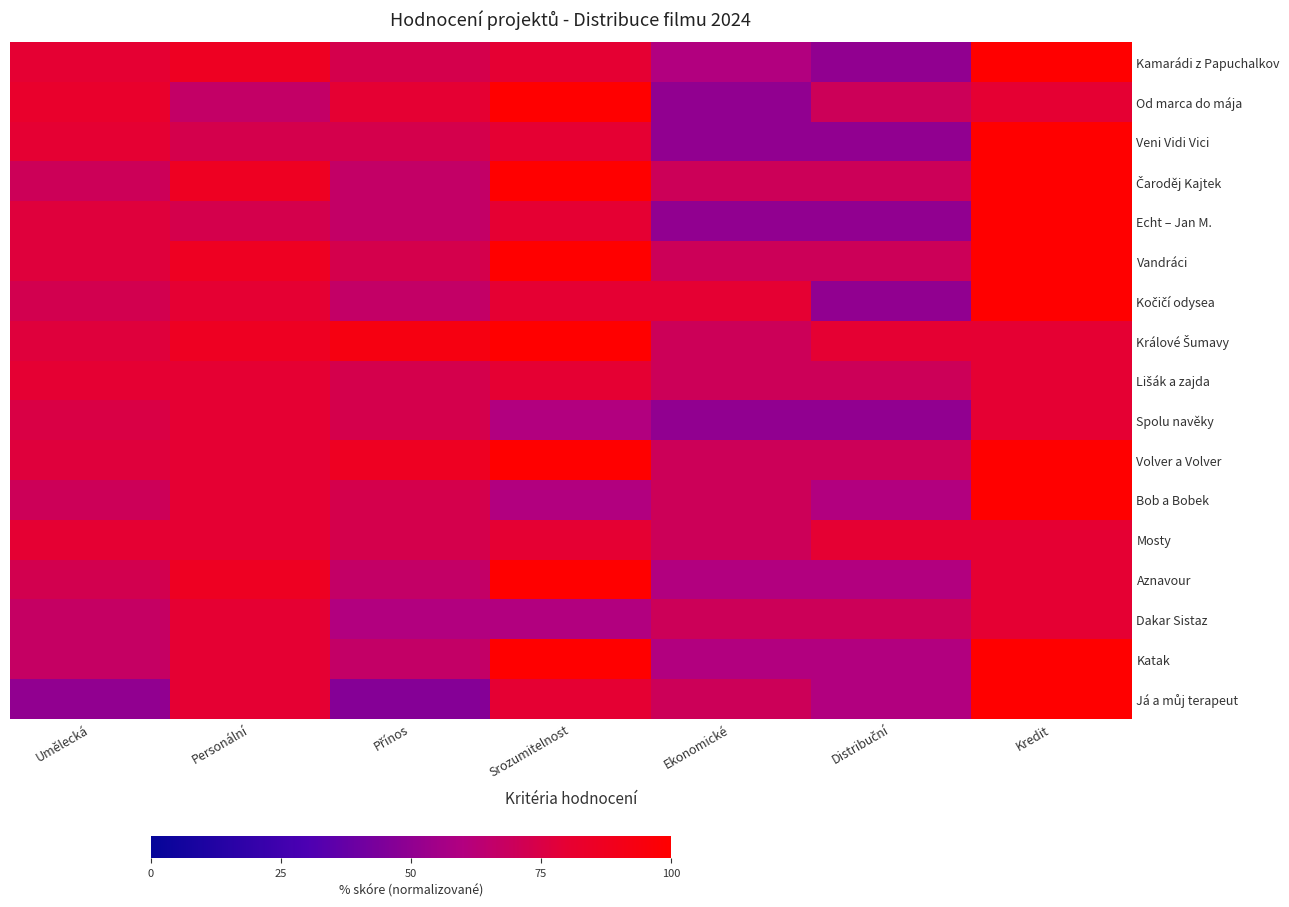

Rank the series at Ekonomické from lowest to highest value.

Od marca do mája, Veni Vidi Vici, Echt – Jan M., Spolu navěky, Kamarádi z Papuchalkov, Aznavour, Katak, Čaroděj Kajtek, Vandráci, Králové Šumavy, Lišák a zajda, Volver a Volver, Bob a Bobek, Mosty, Dakar Sistaz, Já a můj terapeut, Kočičí odysea